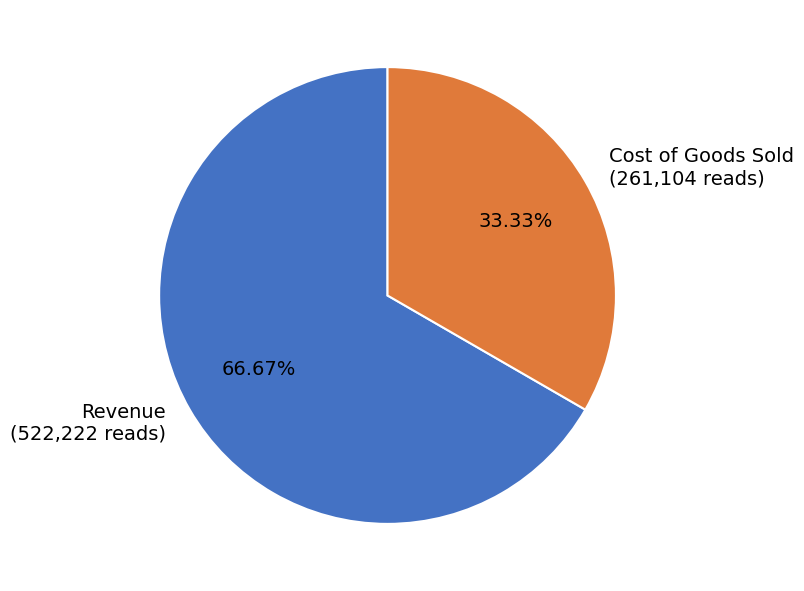

What is the ratio of the value at Revenue (522,222 reads) to the value at Cost of Goods Sold (261,104 reads)?

2.0